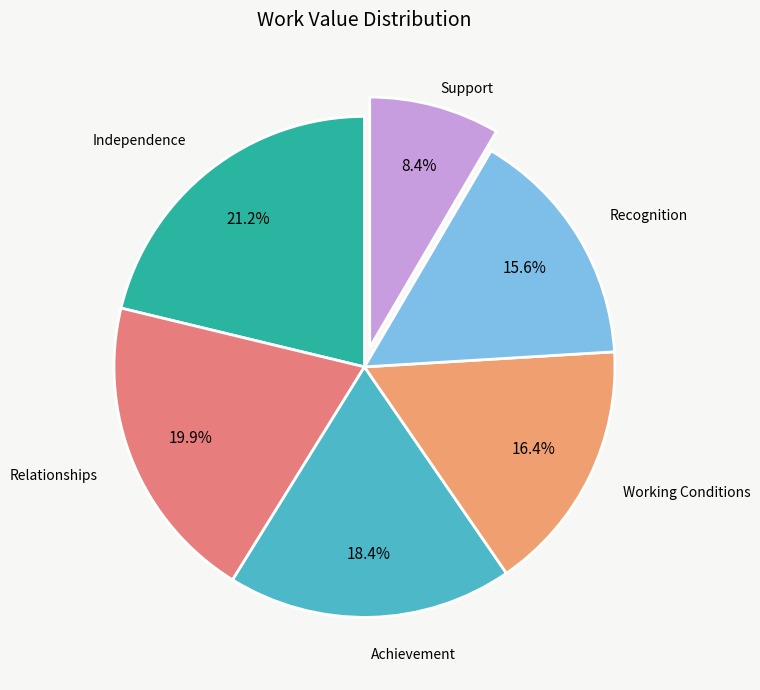

How many segments does this pie chart have?

6